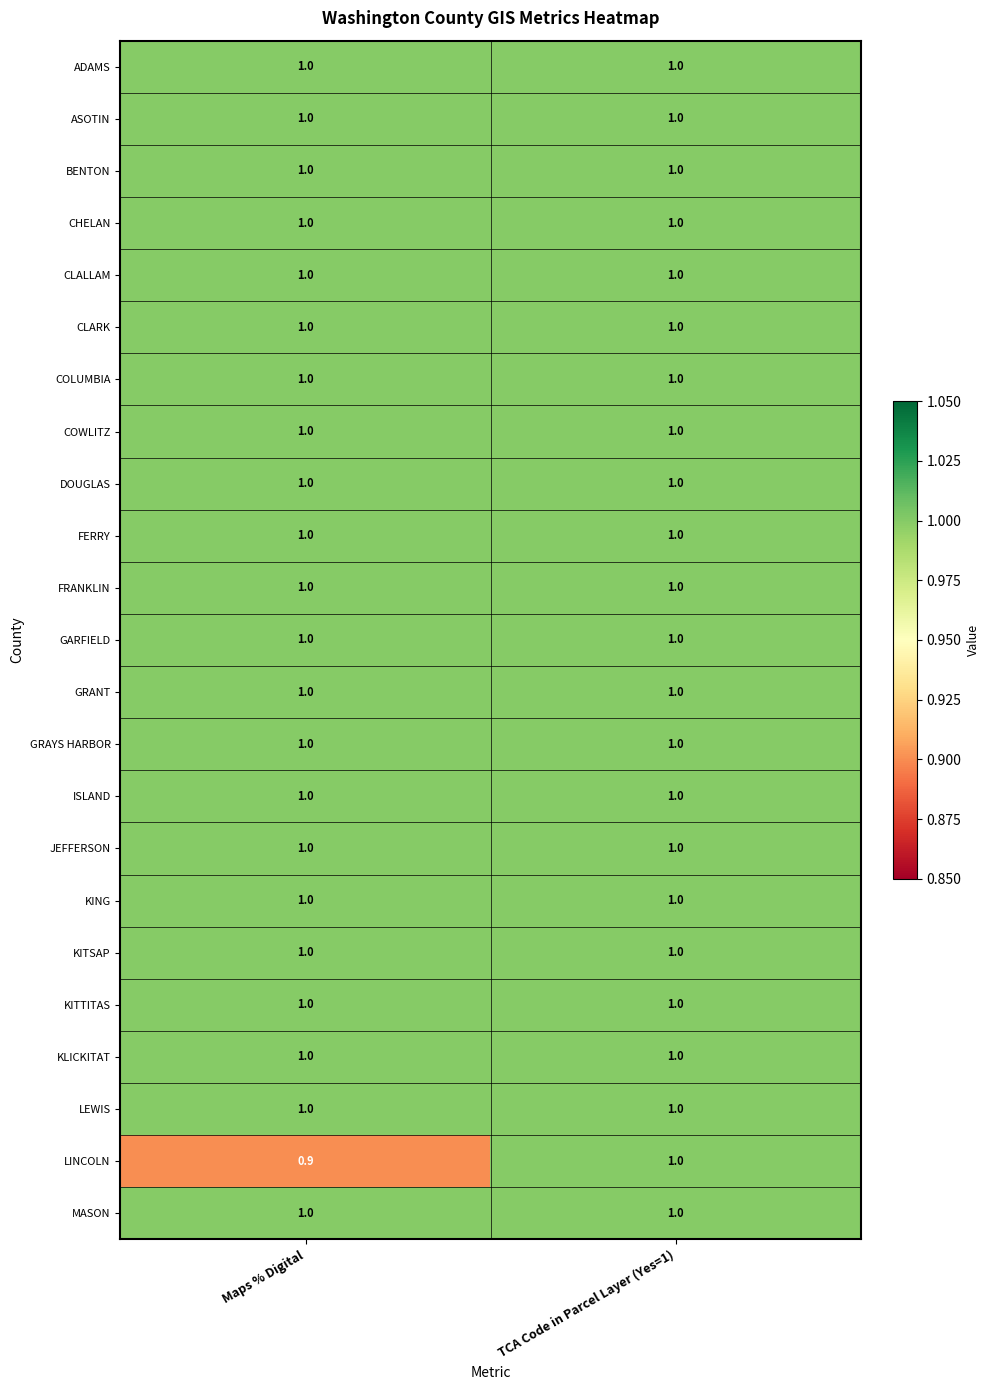

Which series has the largest range (max minus min)?

LINCOLN